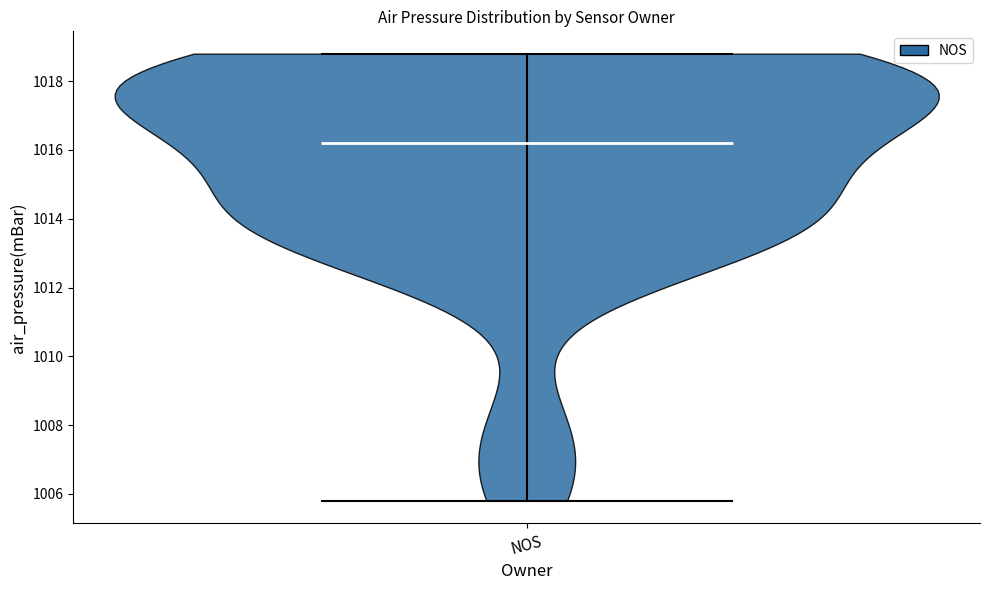

Read this violin plot against the y-axis: where its median line is, and the lowest and highest points the violin reaches. The values are not printed on the chart, so give them approximately, as read against the axis.

median line 1016.2, lowest point 1005.8, highest point 1018.8